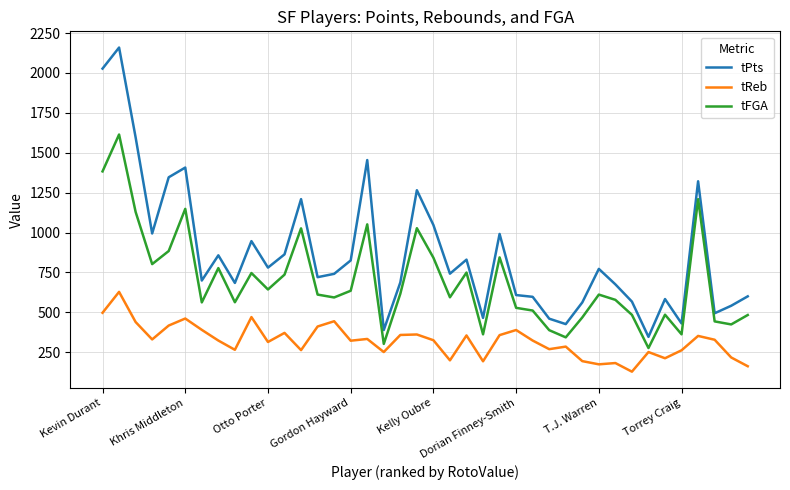

True or false: tPts and tFGA intersect in this chart.

False